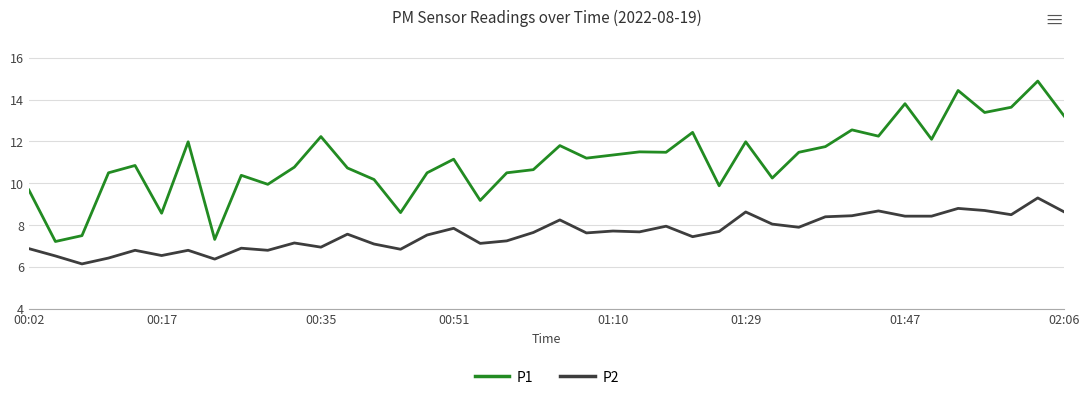

Which series has the largest total across all categories?

P1